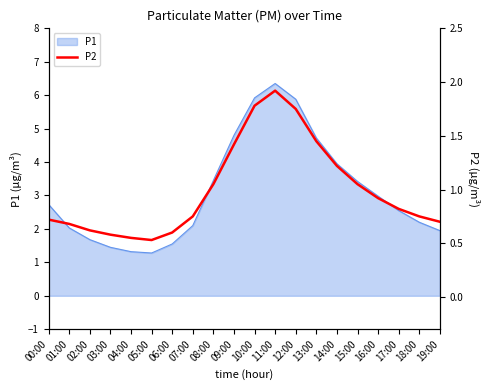

What position from the right is 08:00?

12